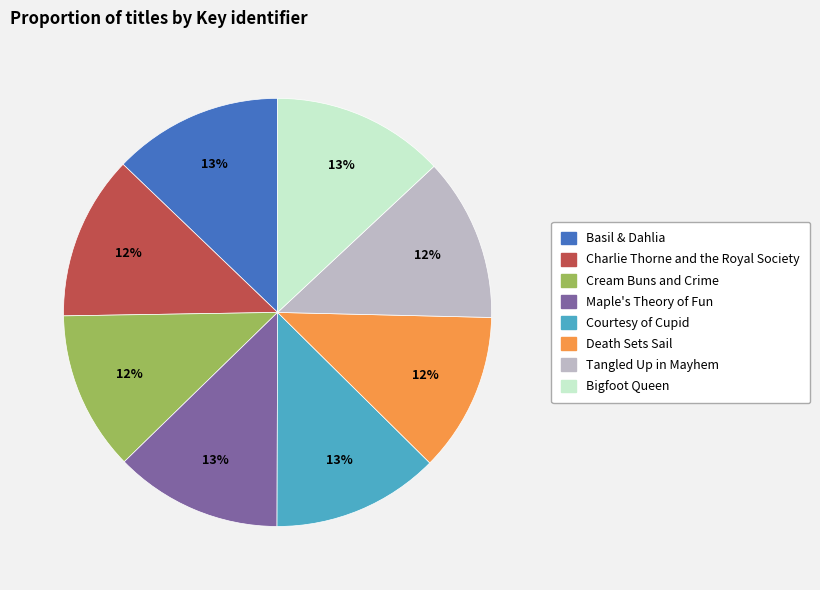

How many slices are in this pie chart?

8